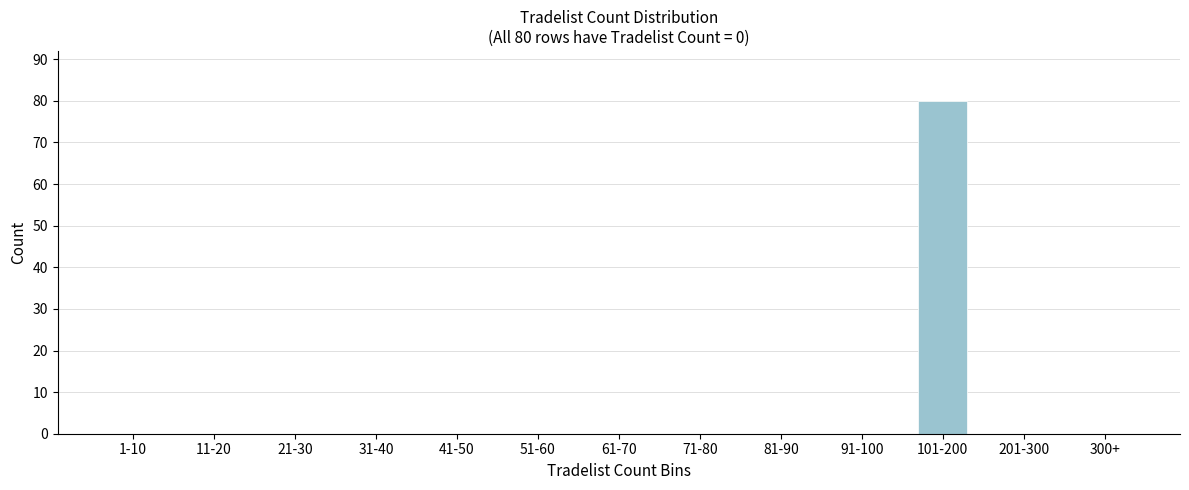

Reading left to right, transcribe all the data shown in this chart.

1-10=0	11-20=0	21-30=0	31-40=0	41-50=0	51-60=0	61-70=0	71-80=0	81-90=0	91-100=0	101-200=80	201-300=0	300+=0